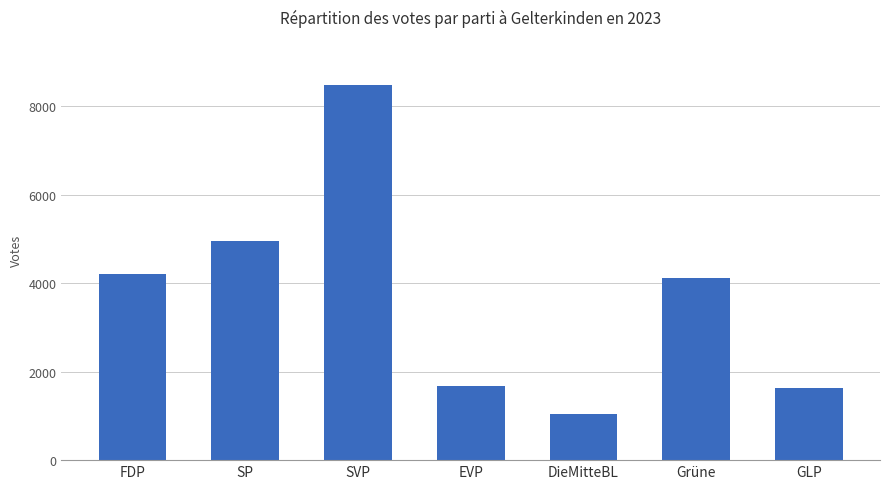

What is the ratio of the value at Grüne to the value at EVP?

2.5